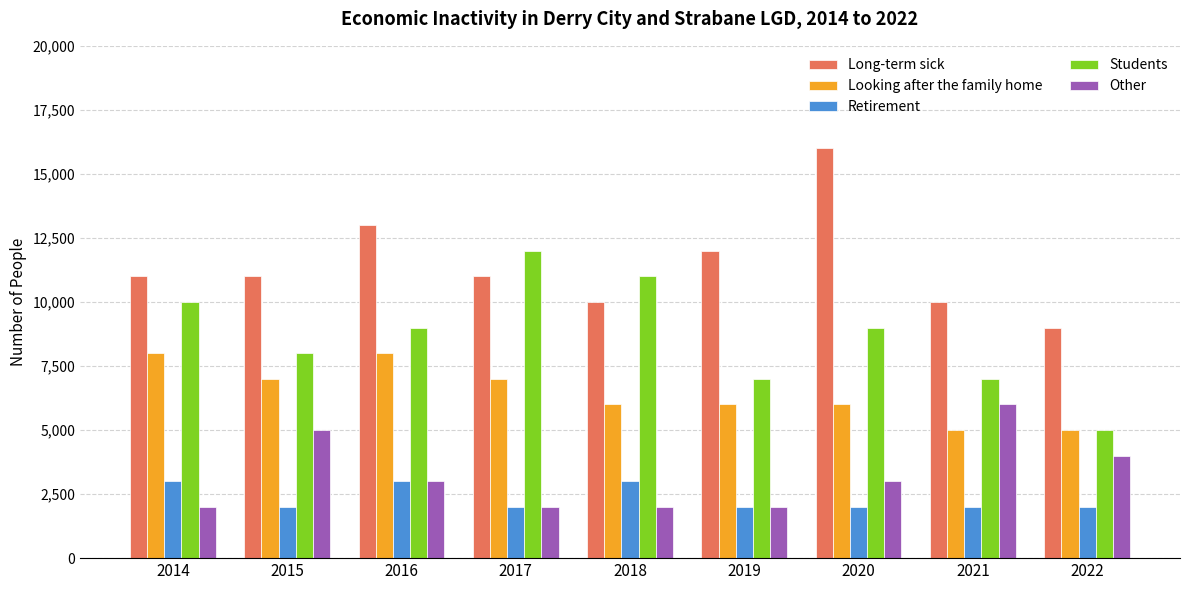

What is the greatest value displayed?

16000